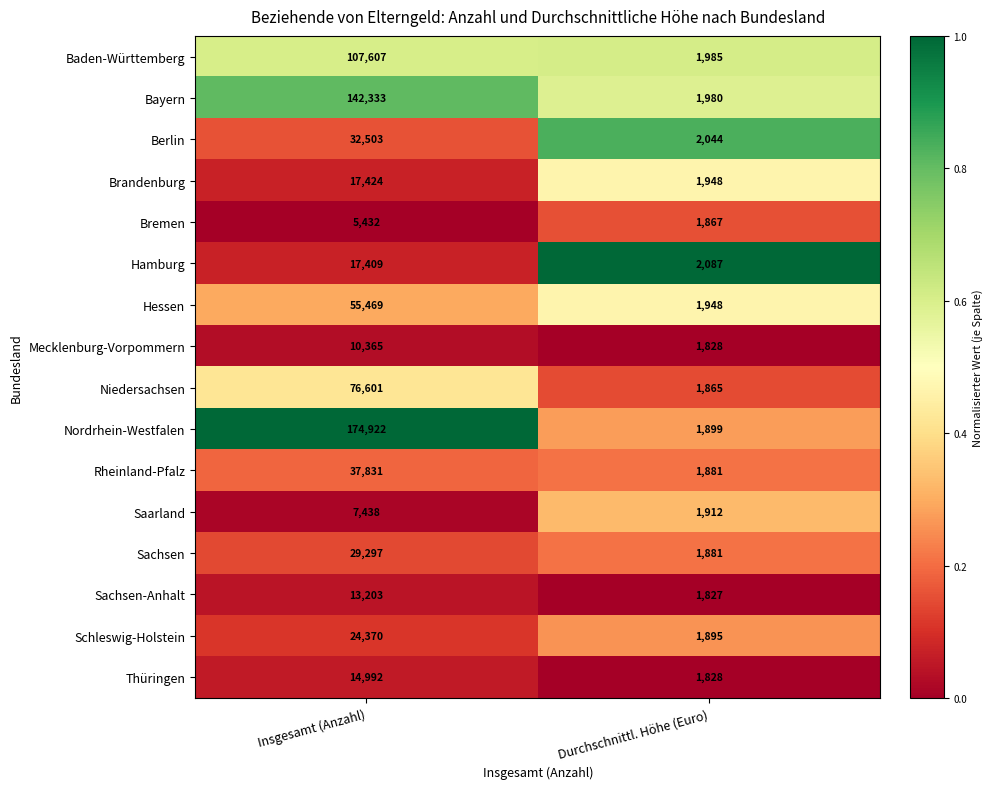

Read the Sachsen-Anhalt value at Durchschnittl. Höhe (Euro).

1827